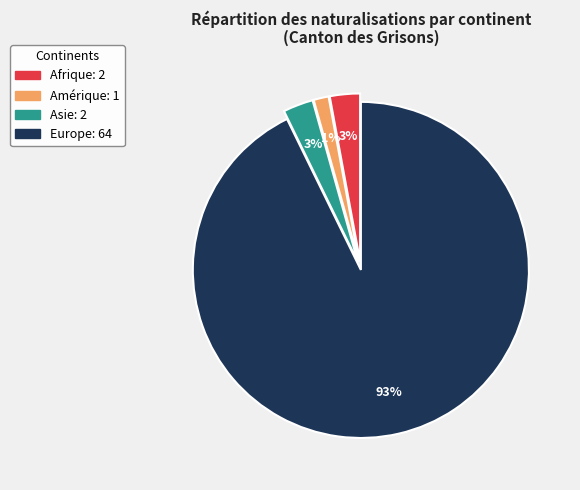

What percentage is the Europe slice, to the nearest percent?

93%